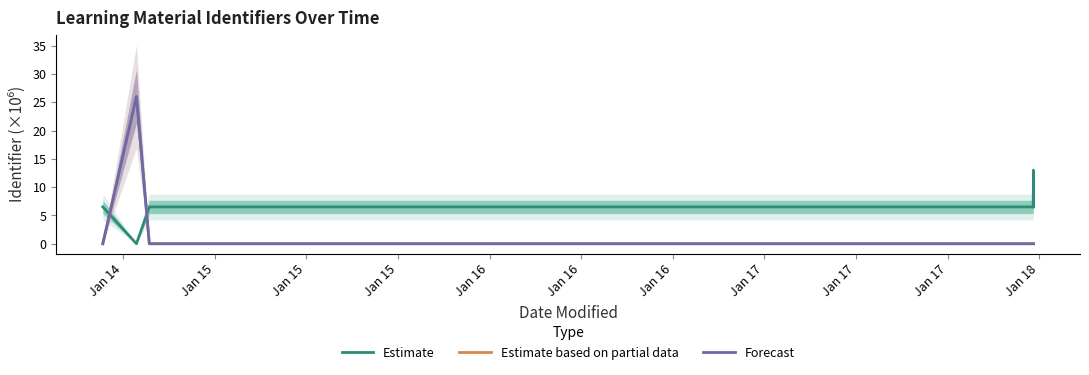

How many categories are shown in the chart?

11